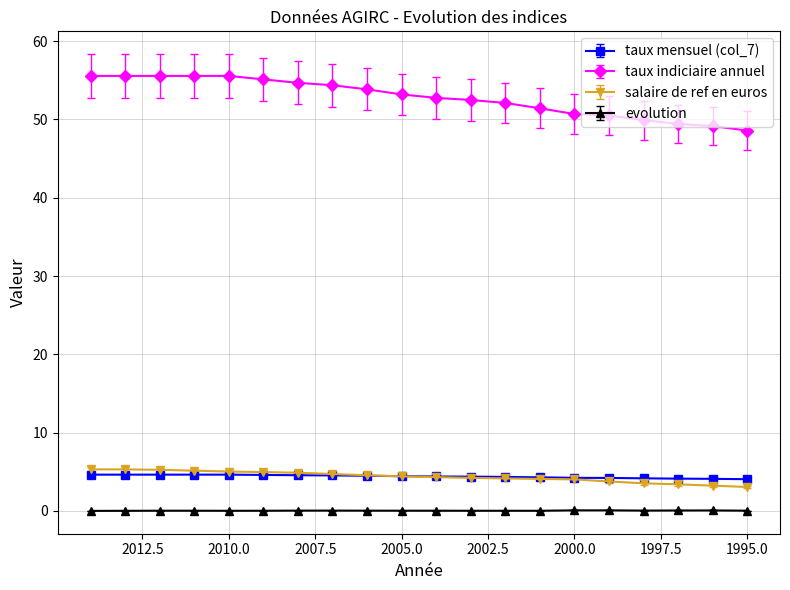

Between 2009 and 2002, which series saw the biggest shift?

salaire de ref en euros